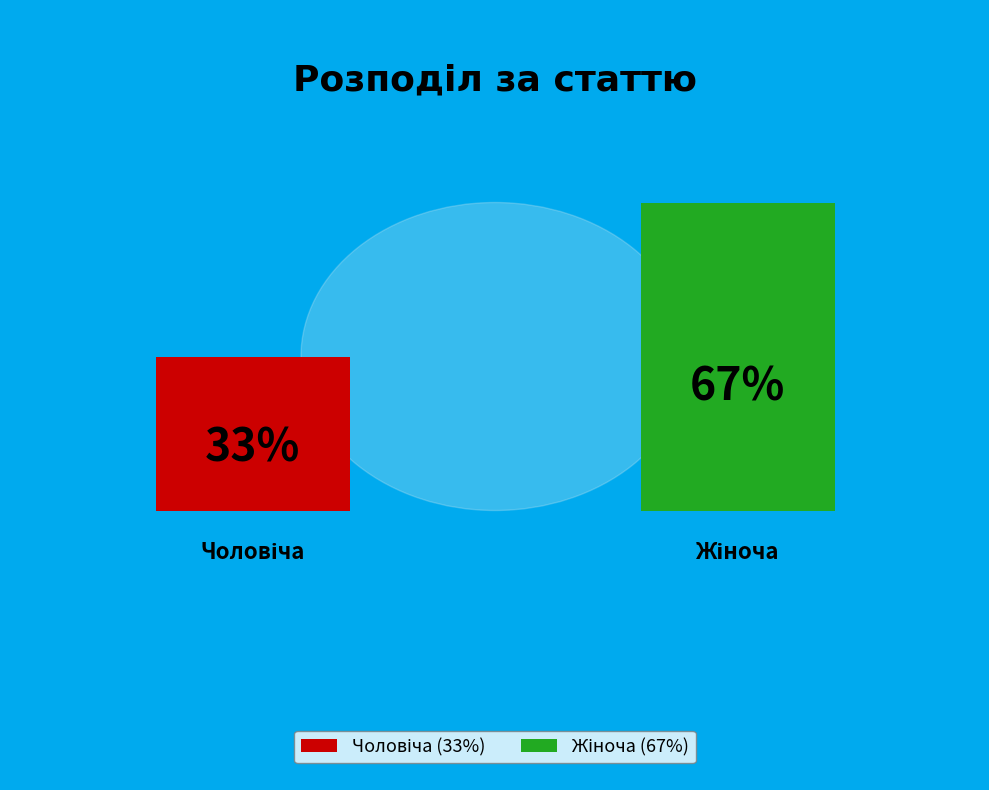

What percentage is the Чоловіча slice, to the nearest percent?

33%